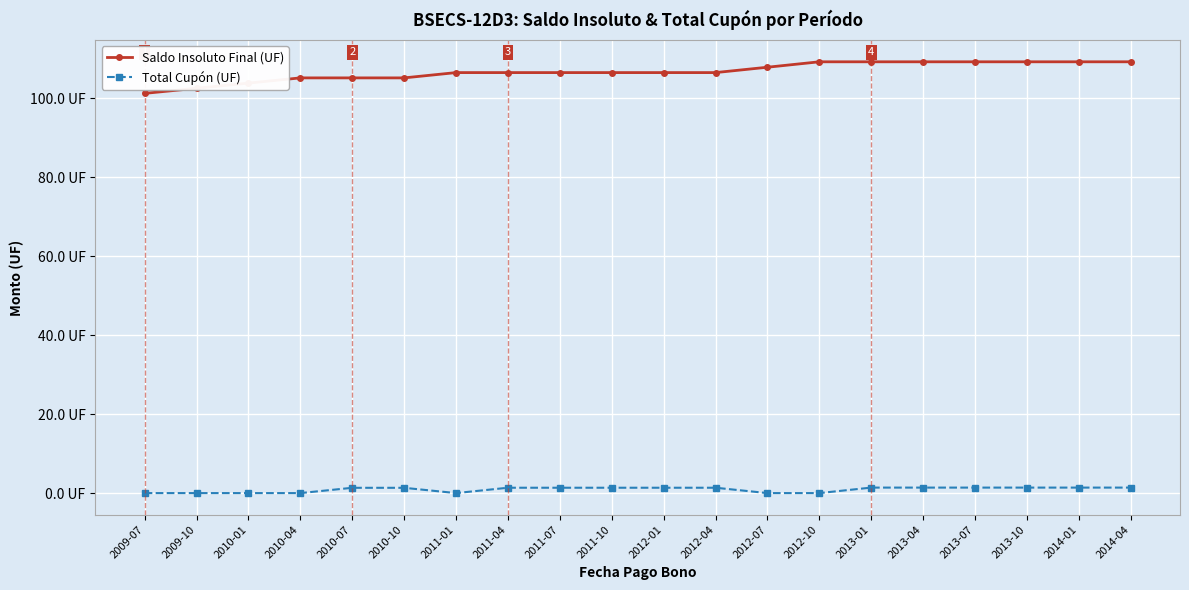

Where is Saldo Insoluto Final (UF) nearest to the value 105?

2010-04